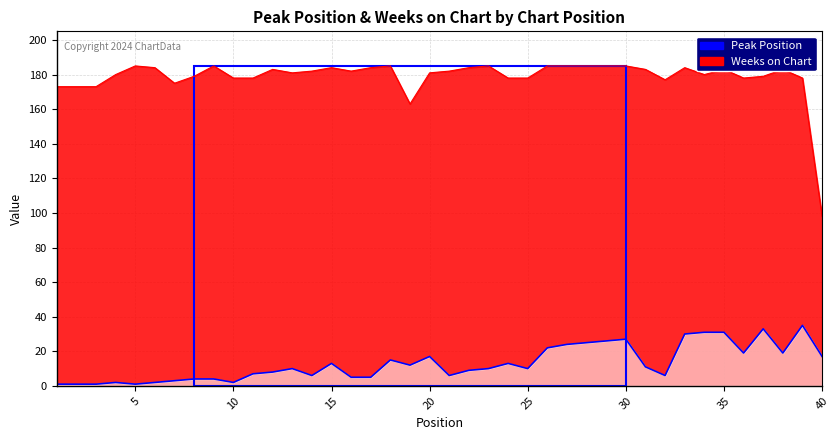

Between 20 and 36, which series saw the biggest shift?

Weeks on Chart